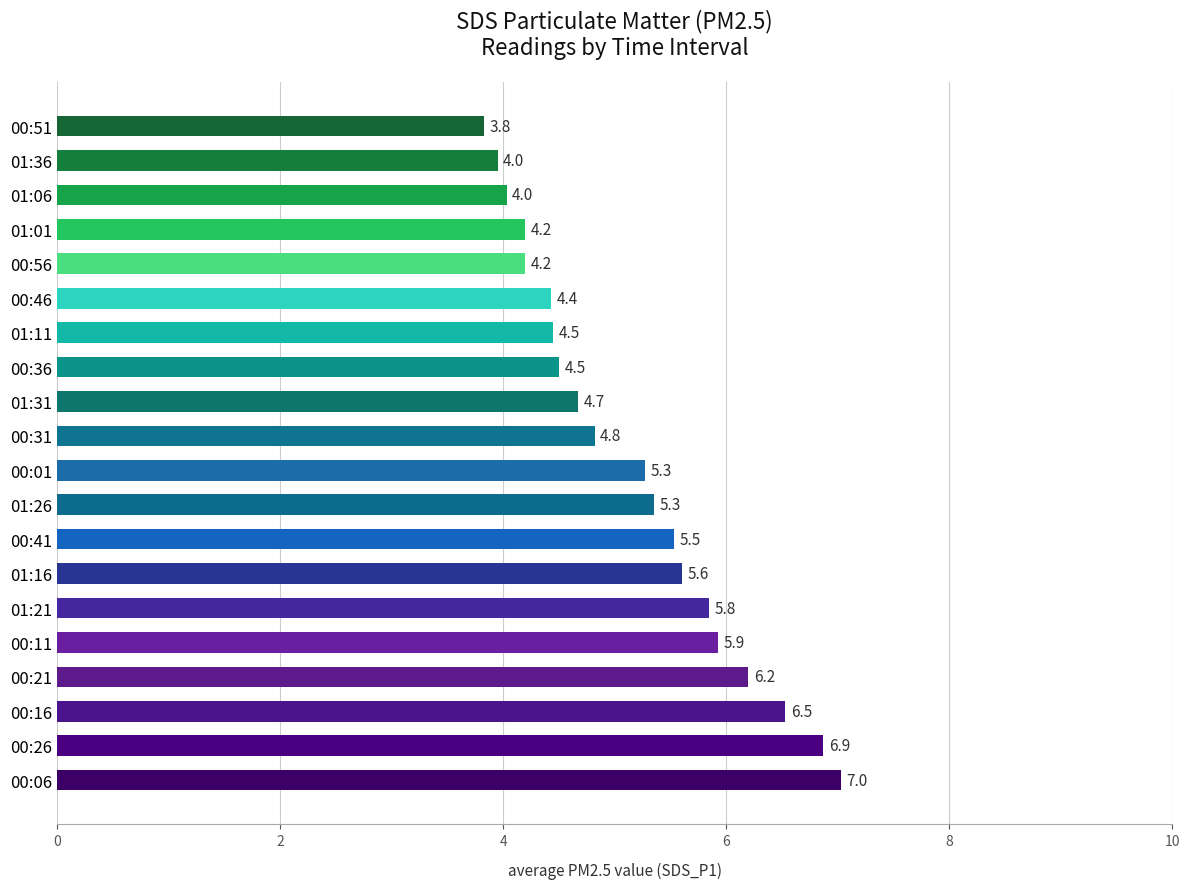

Where is the data nearest to the value 5?

00:31